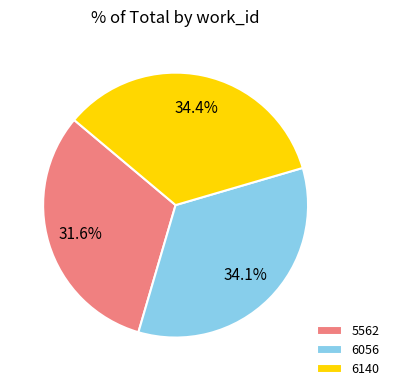

What is the smallest slice in the pie chart?

5562